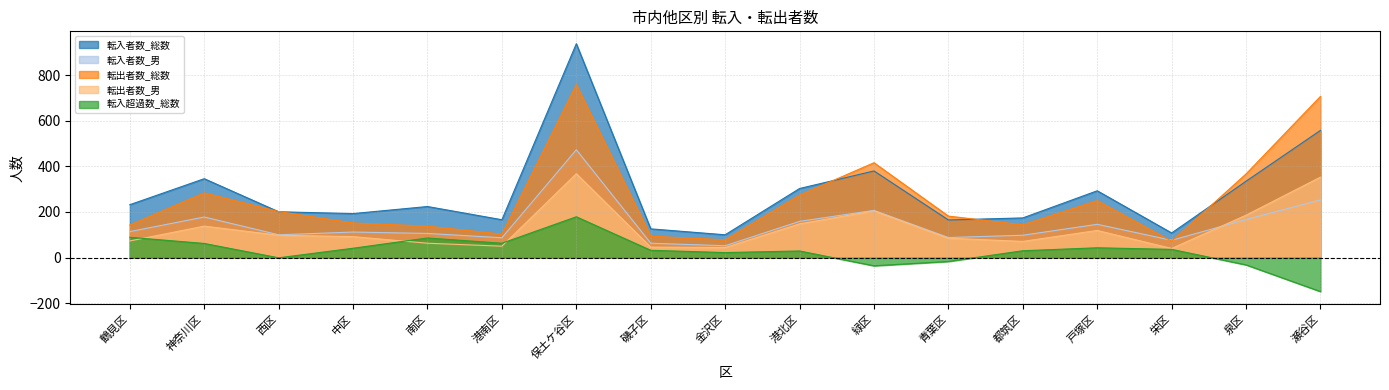

What is the sum of all 転出者数_総数 values?

4365